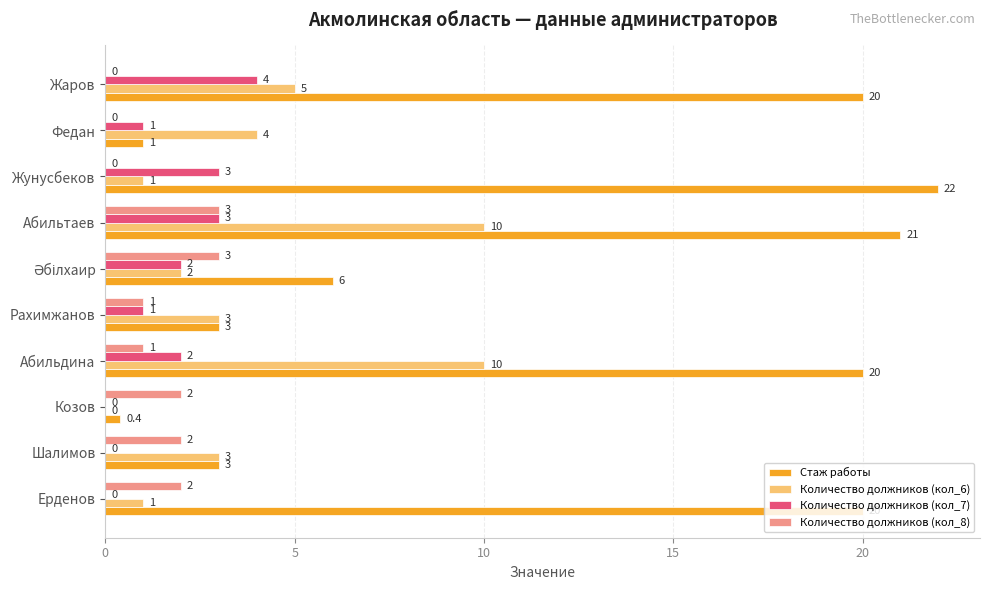

At which category is the sum across all series the highest?

Абильтаев